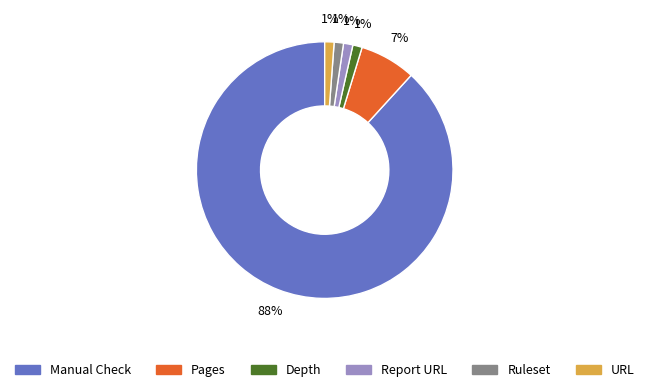

To the nearest percent, what percentage of the pie is Ruleset?

1%